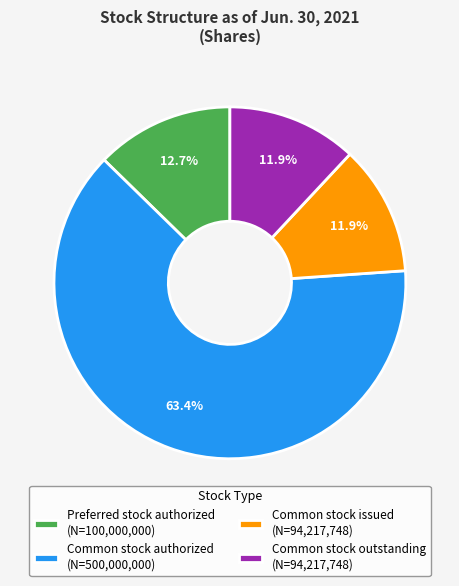

What percentage do Preferred stock authorized (N=100,000,000) and Common stock outstanding (N=94,217,748) together represent?

24.6%